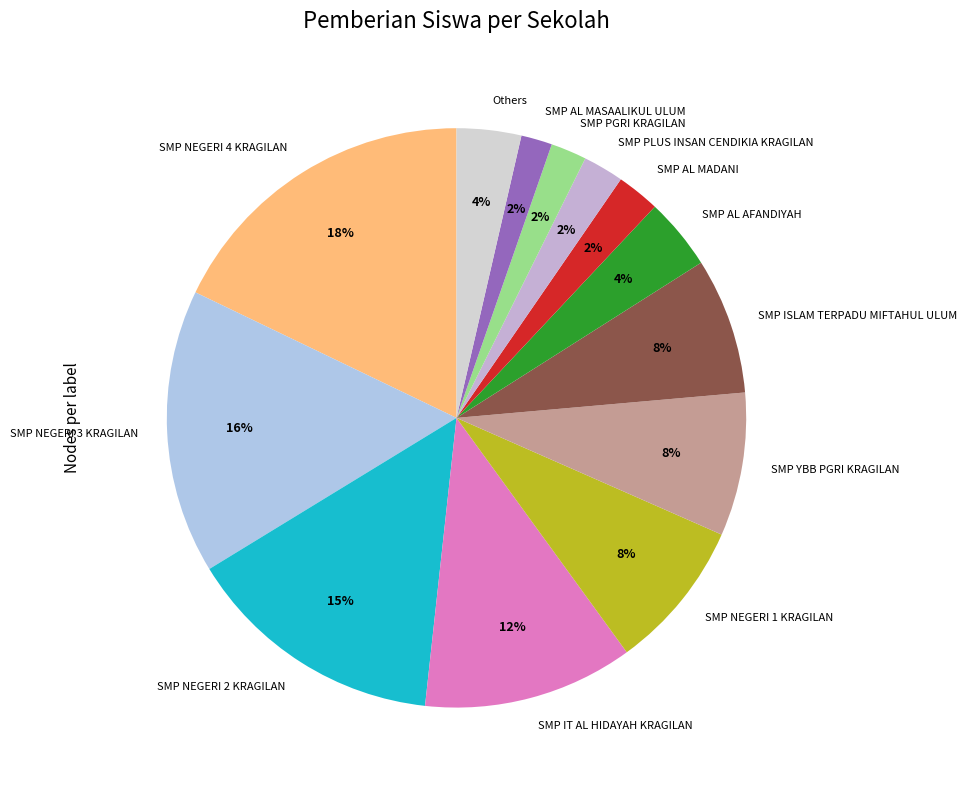

To the nearest percent, what portion does SMP NEGERI 3 KRAGILAN represent?

16%